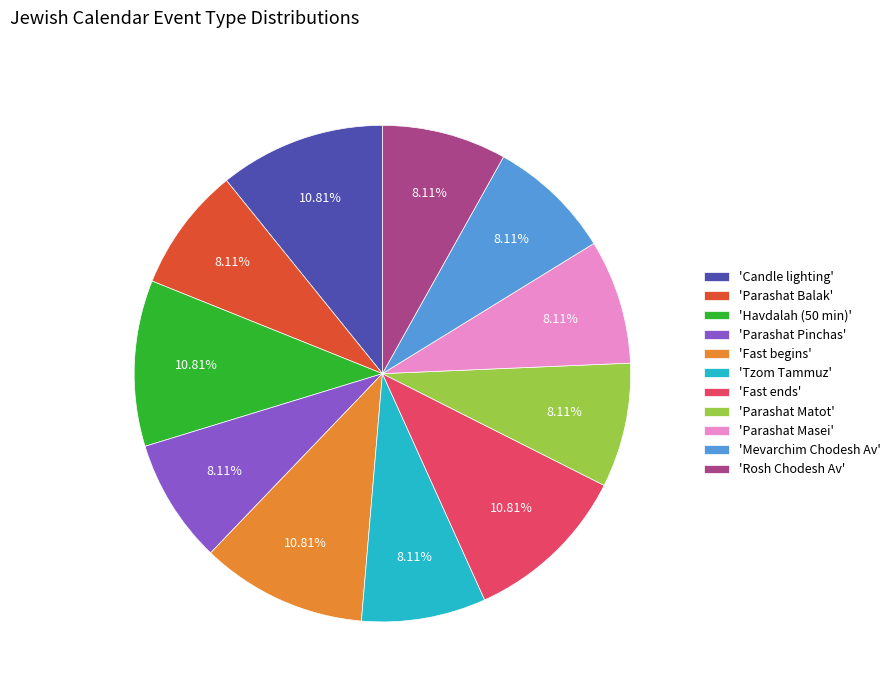

To the nearest percent, what is the difference between the largest and smallest slice percentages?

3%